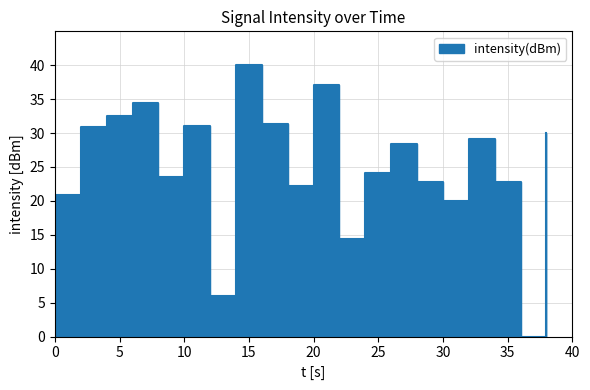

How many positive values are there?

19